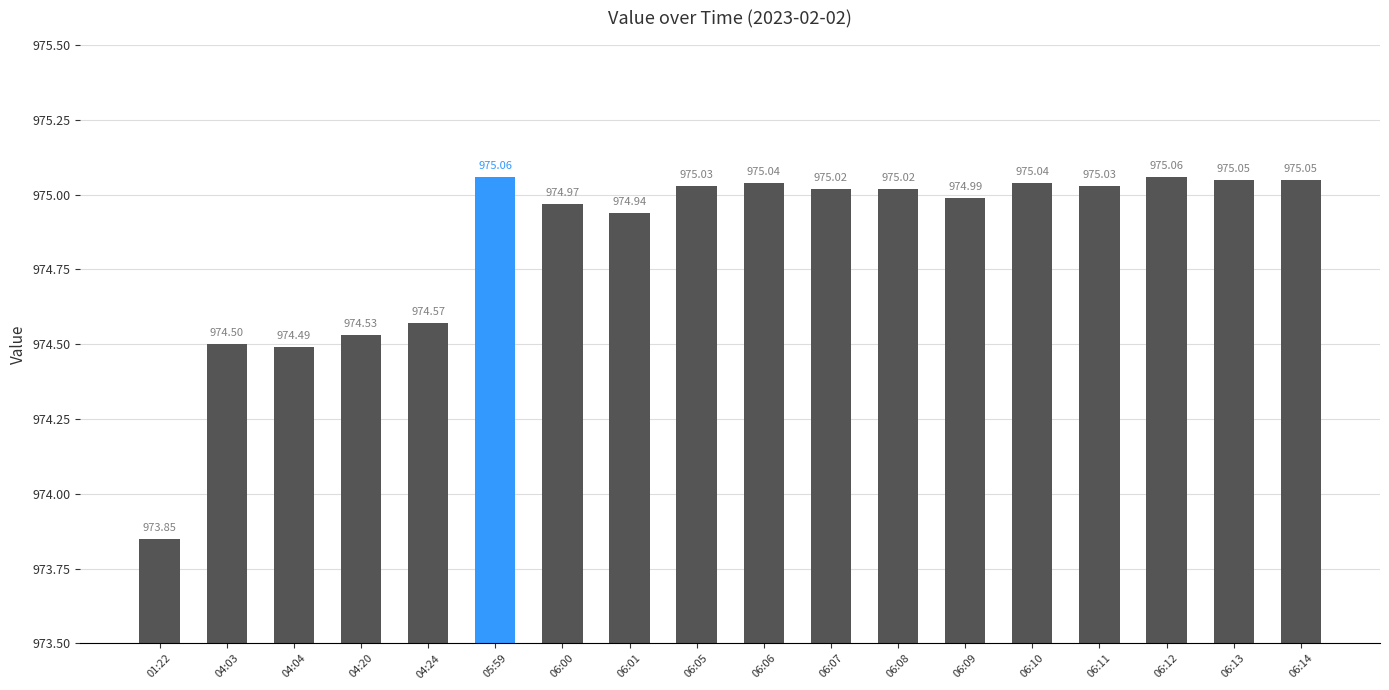

Does the chart contain stacked bars?

No